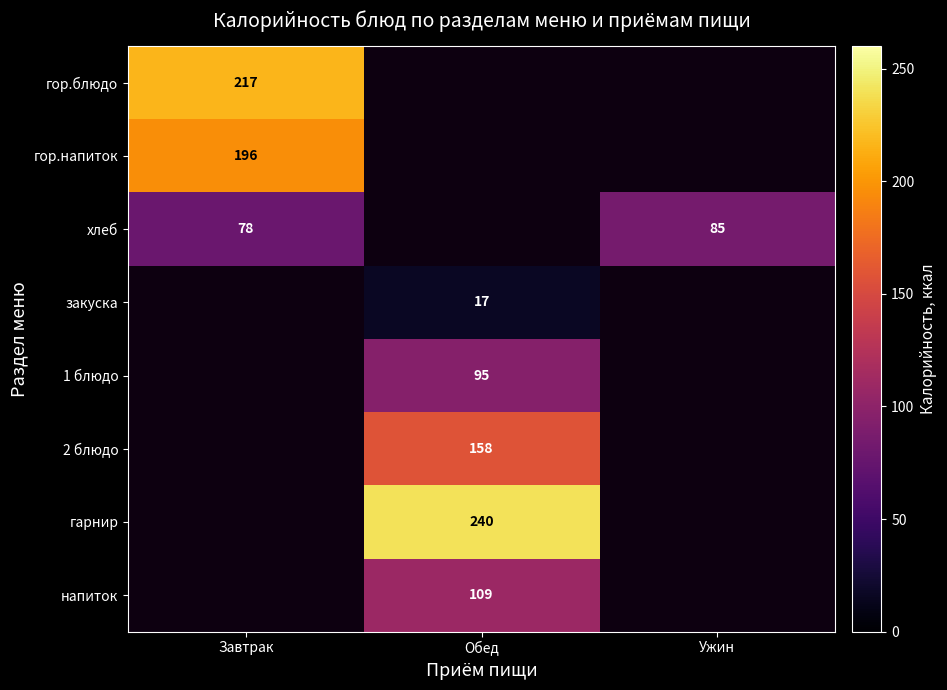

How many data points does each series have?

3